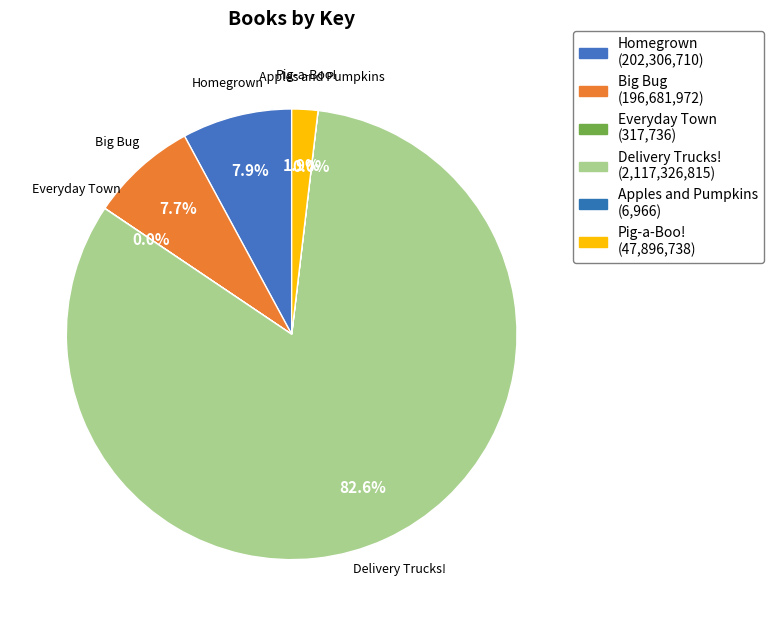

Which slice is the largest?

Delivery Trucks!